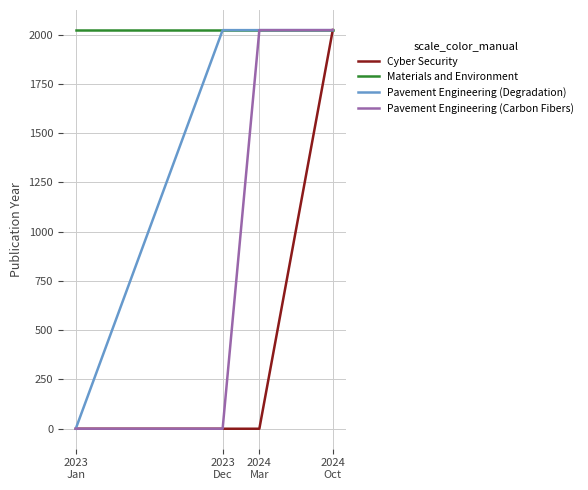

How many lines are shown in the chart?

4